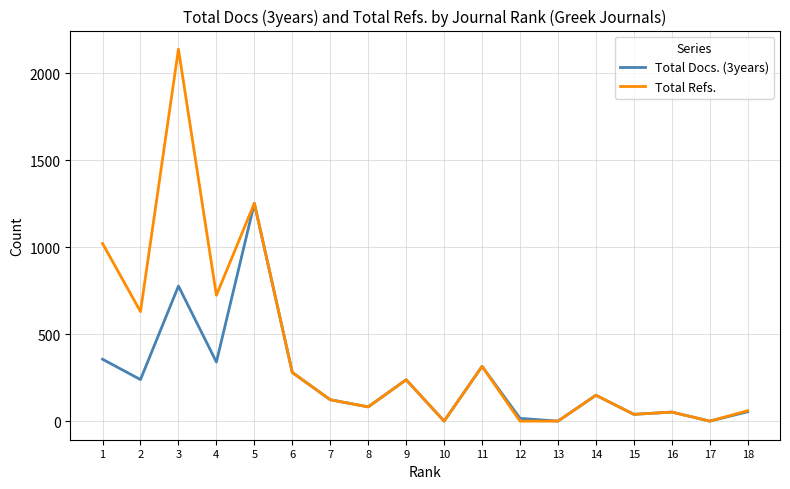

List the series in order of their overall mean, lowest first.

Total Docs. (3years), Total Refs.